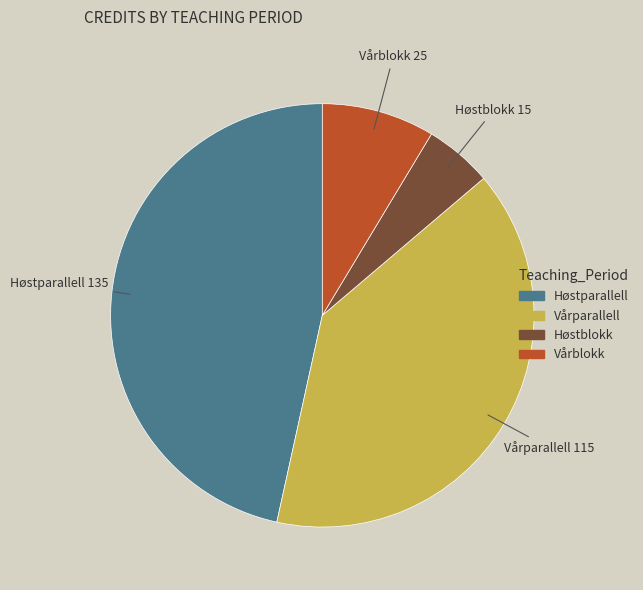

Rank the categories by value from lowest to highest.

Høstblokk, Vårblokk, Vårparallell, Høstparallell